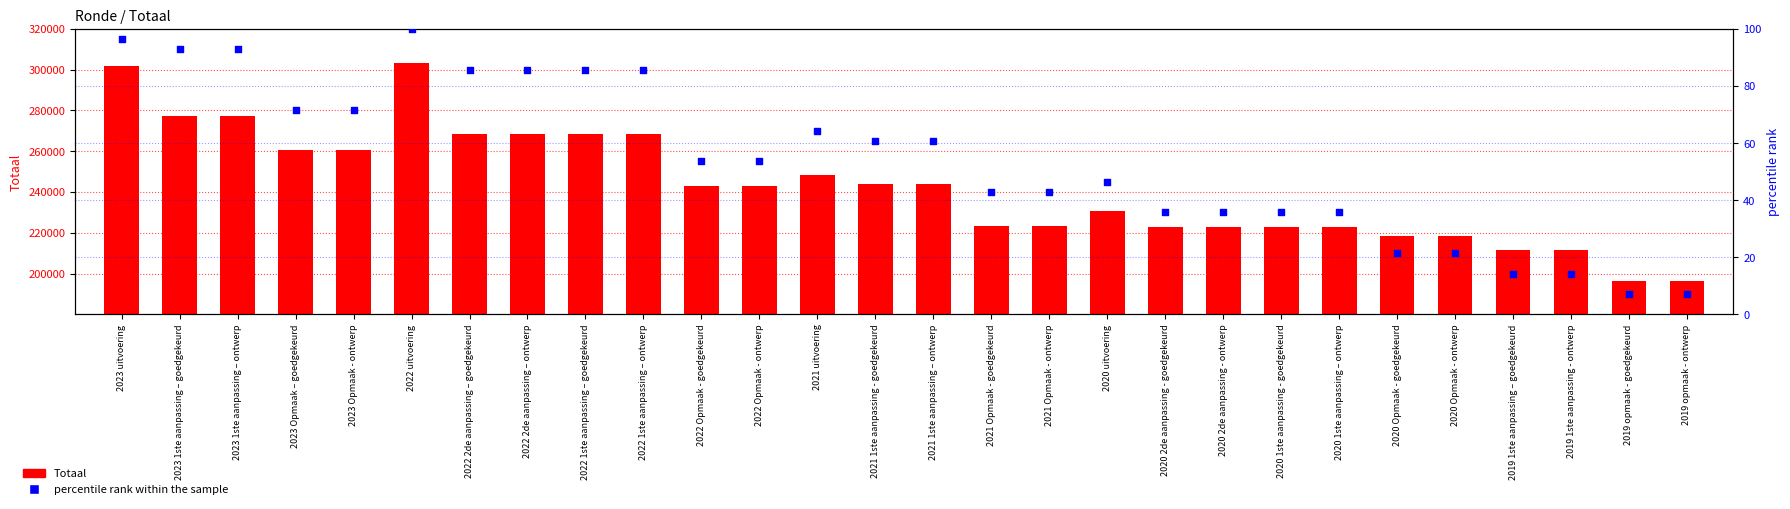

Which series has the widest spread of Y values?

Totaal